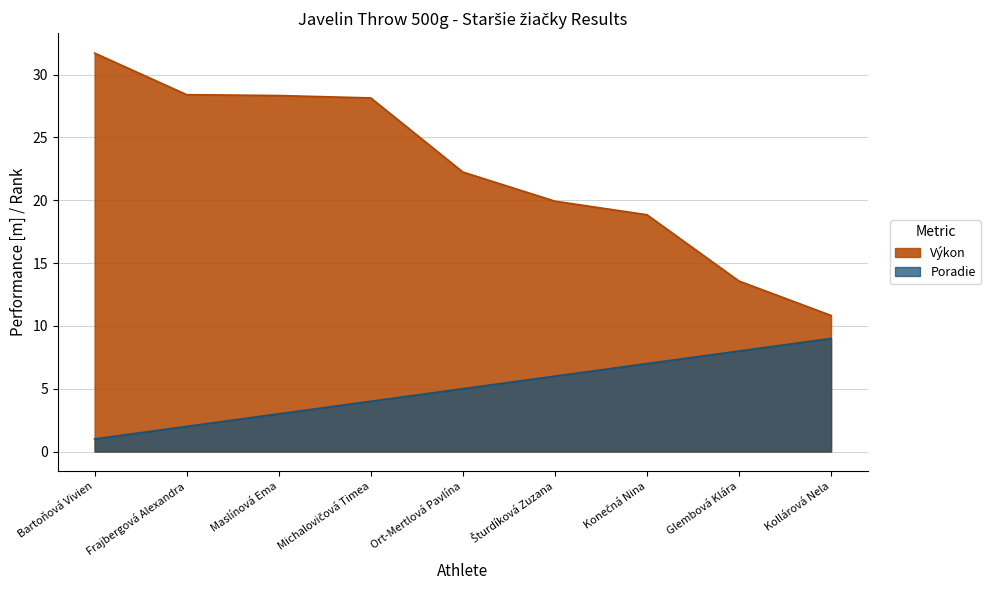

How many data points does each series have?

9